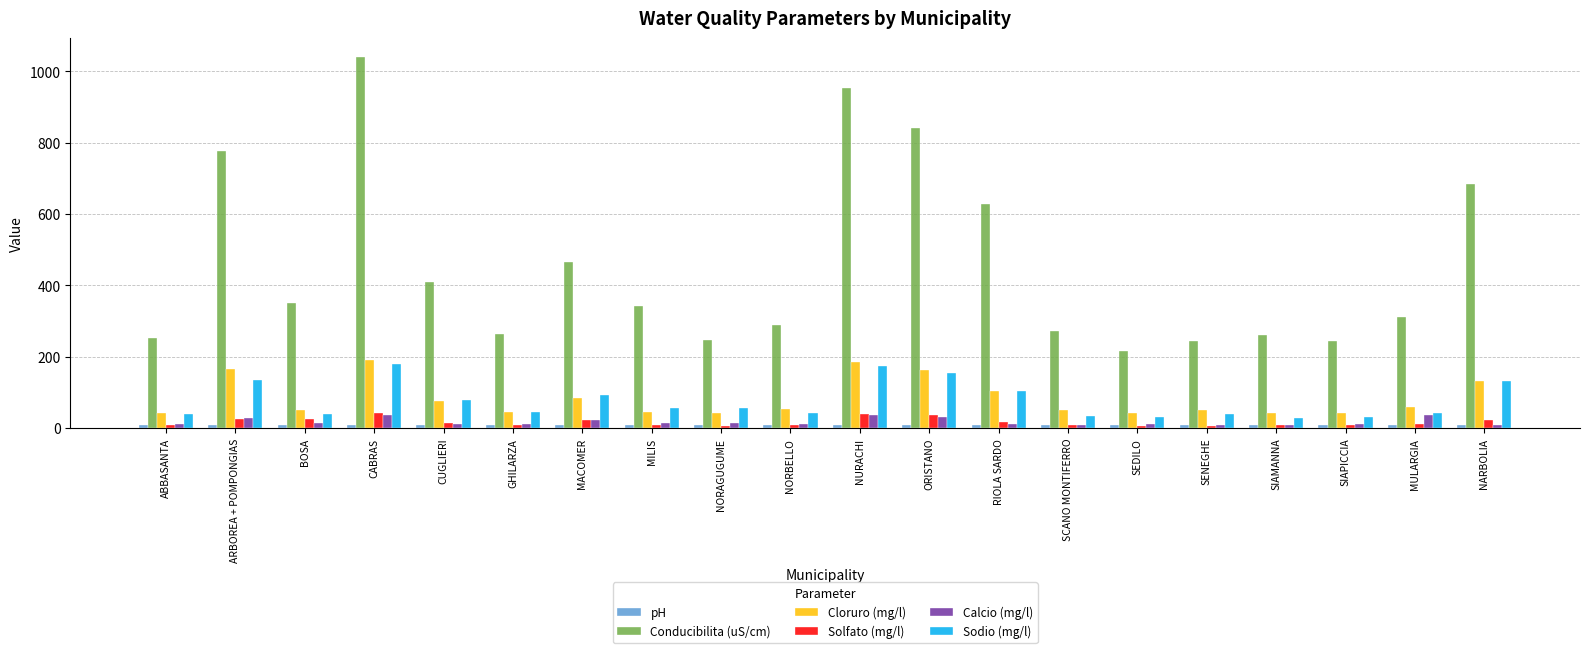

What is the difference between the Solfato (mg/l) values at ARBOREA + POMPONGIAS and MILIS?

16.3